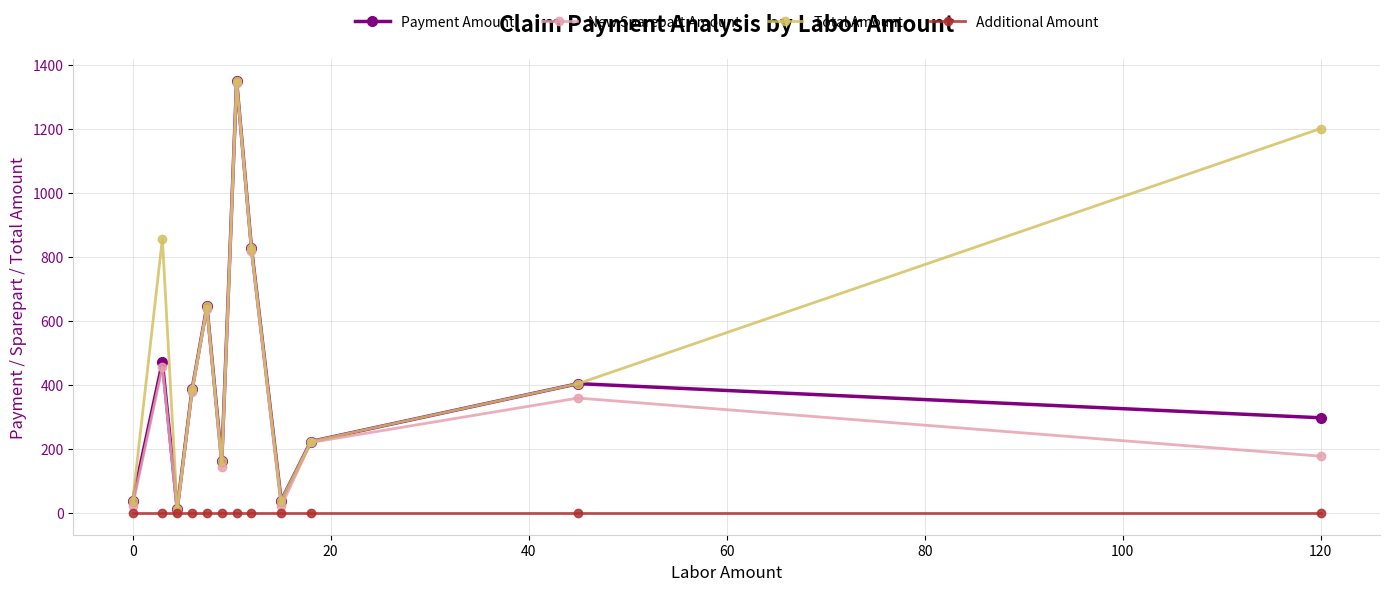

What is the lowest value of the Payment Amount series?

13.4